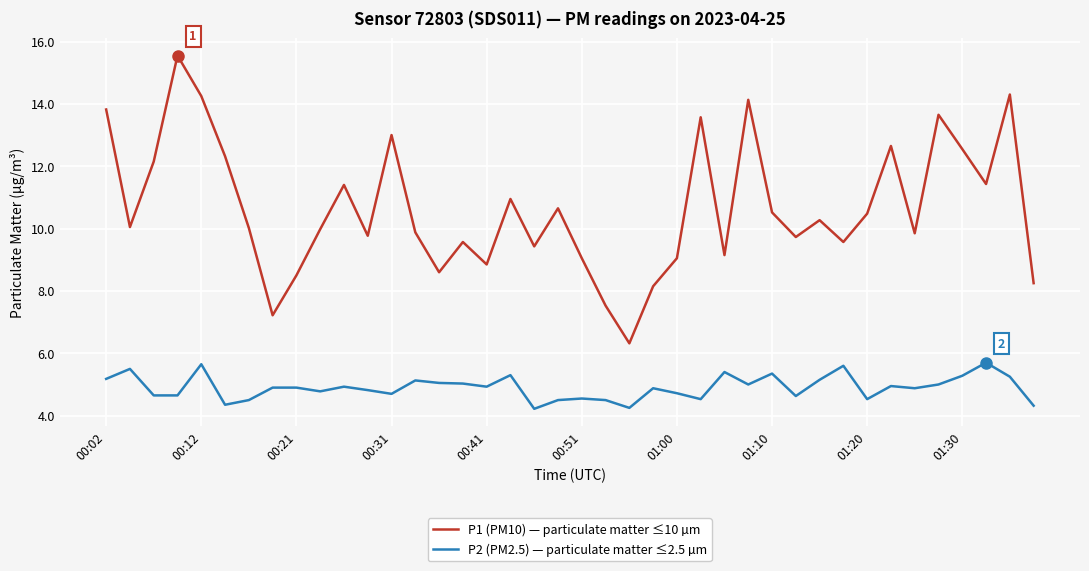

What is the smallest value displayed?

4.2